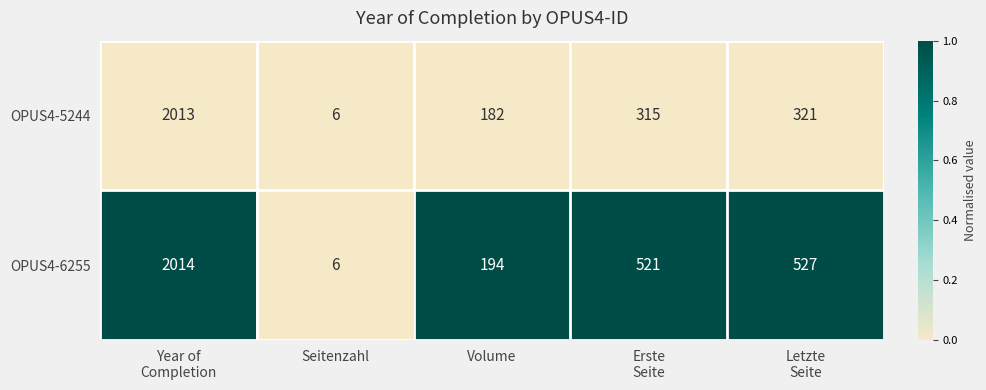

Rank the series by their maximum value, from lowest to highest.

OPUS4-5244, OPUS4-6255